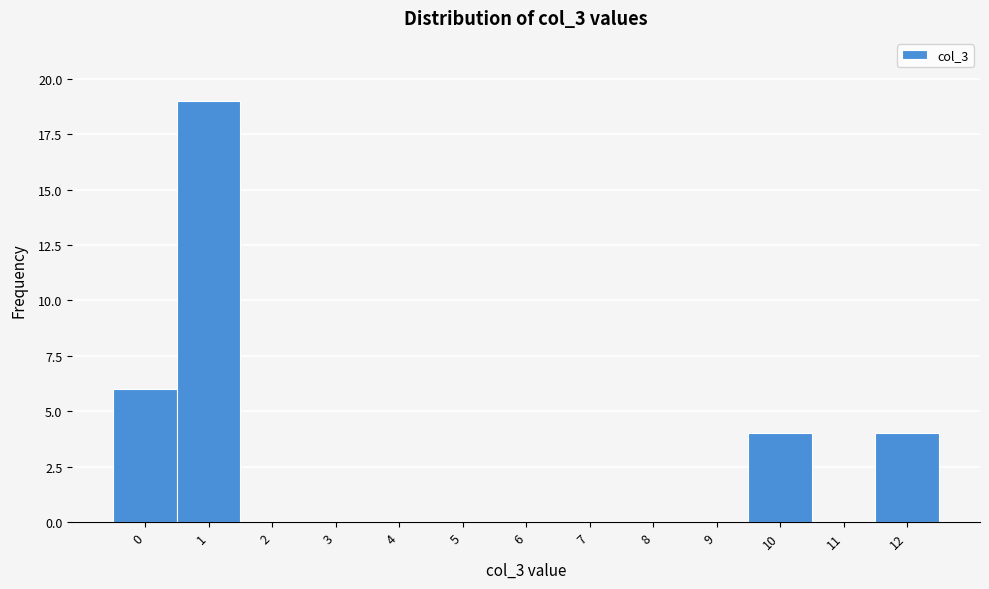

Reading left to right, transcribe this chart: for each bar, give the range it covers on the x-axis and its height. The values are not printed on the chart, so give them approximately, as read against the axis.

-0.5 to 0.5: 6
0.5 to 1.5: 19
1.5 to 2.5: 0
2.5 to 3.5: 0
3.5 to 4.5: 0
4.5 to 5.5: 0
5.5 to 6.5: 0
6.5 to 7.5: 0
7.5 to 8.5: 0
8.5 to 9.5: 0
9.5 to 10.5: 4
10.5 to 11.5: 0
11.5 to 12.5: 4